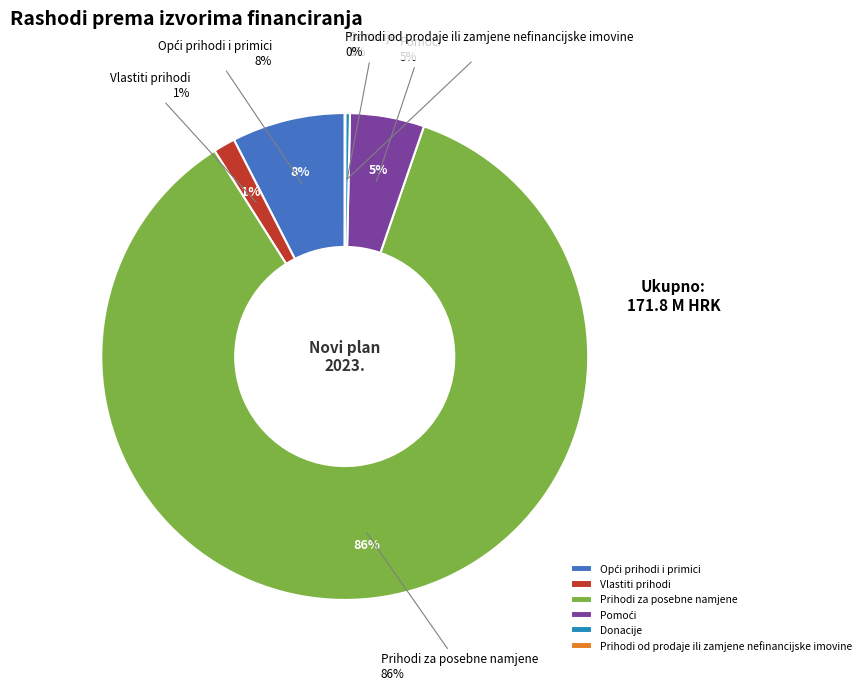

To the nearest percent, what is the difference between the largest and smallest slice percentages?

86%